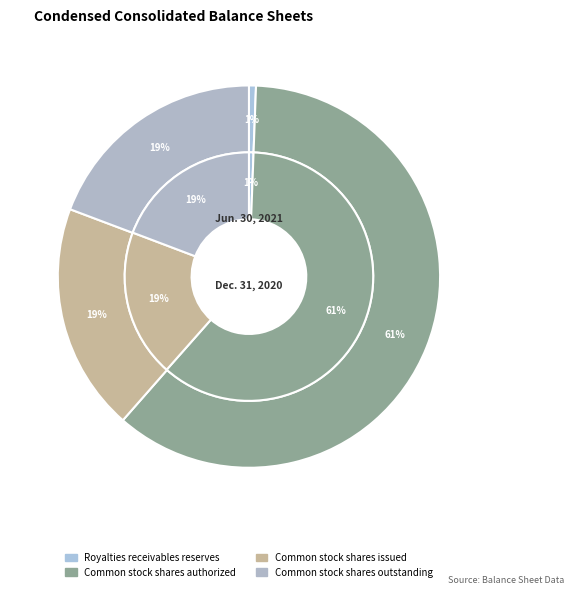

Does values_2020 represent more than half of the total?

Yes